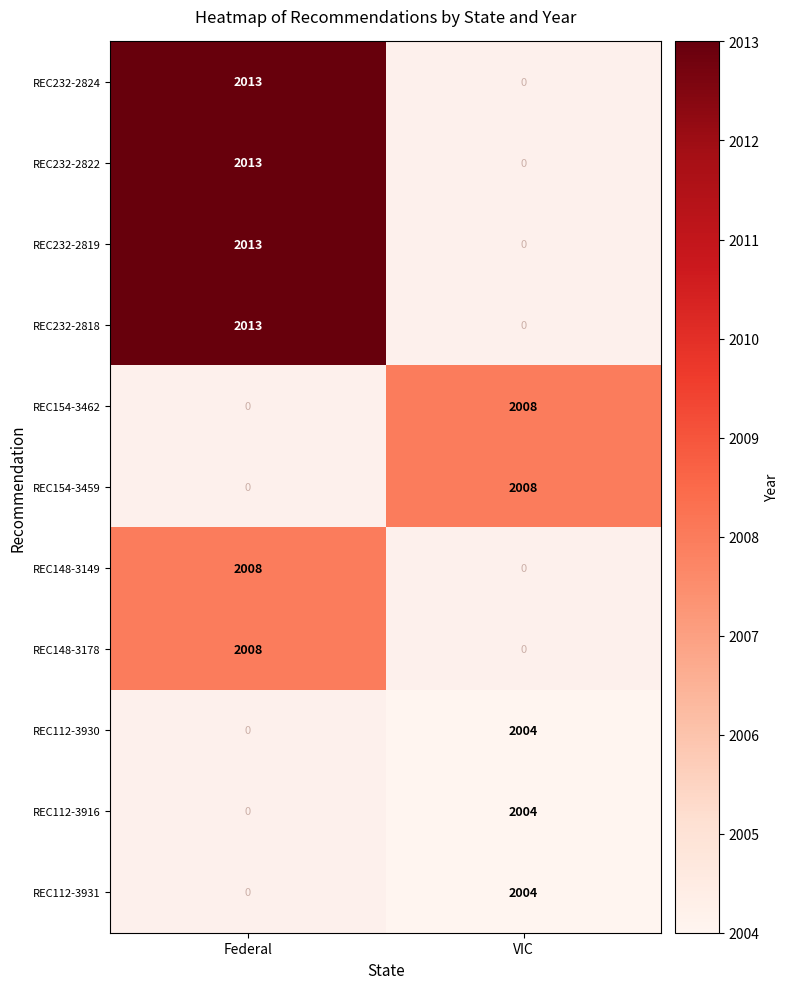

The REC112-3916 series shows 2784 at VIC. True or false?

False